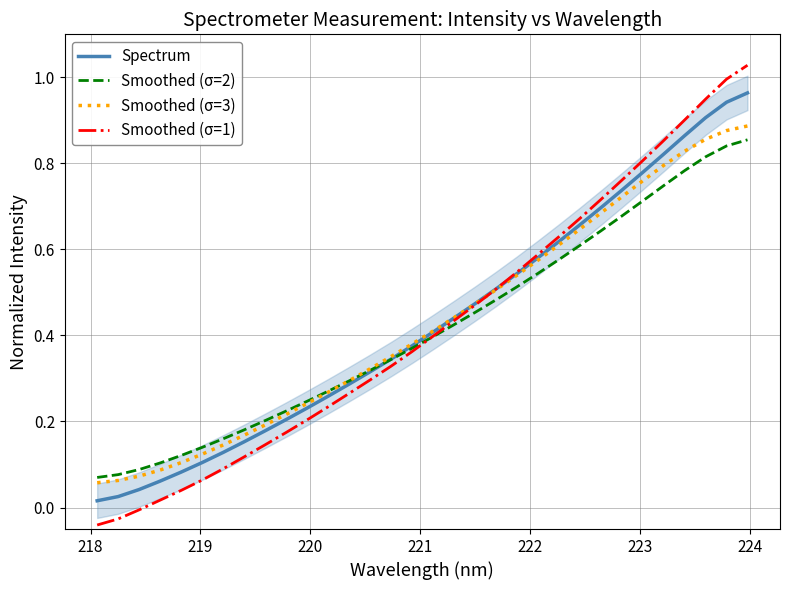

At how many categories does at least one series exceed 0?

32